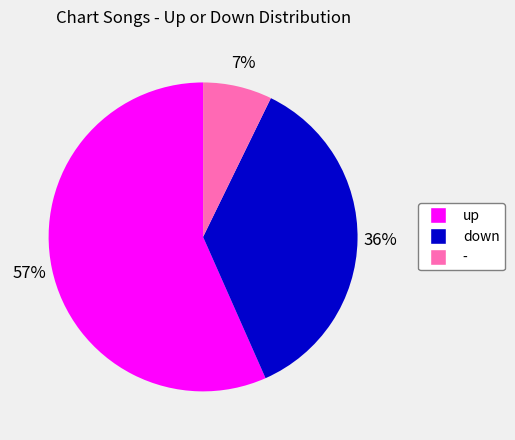

Between down and -, which is larger?

down